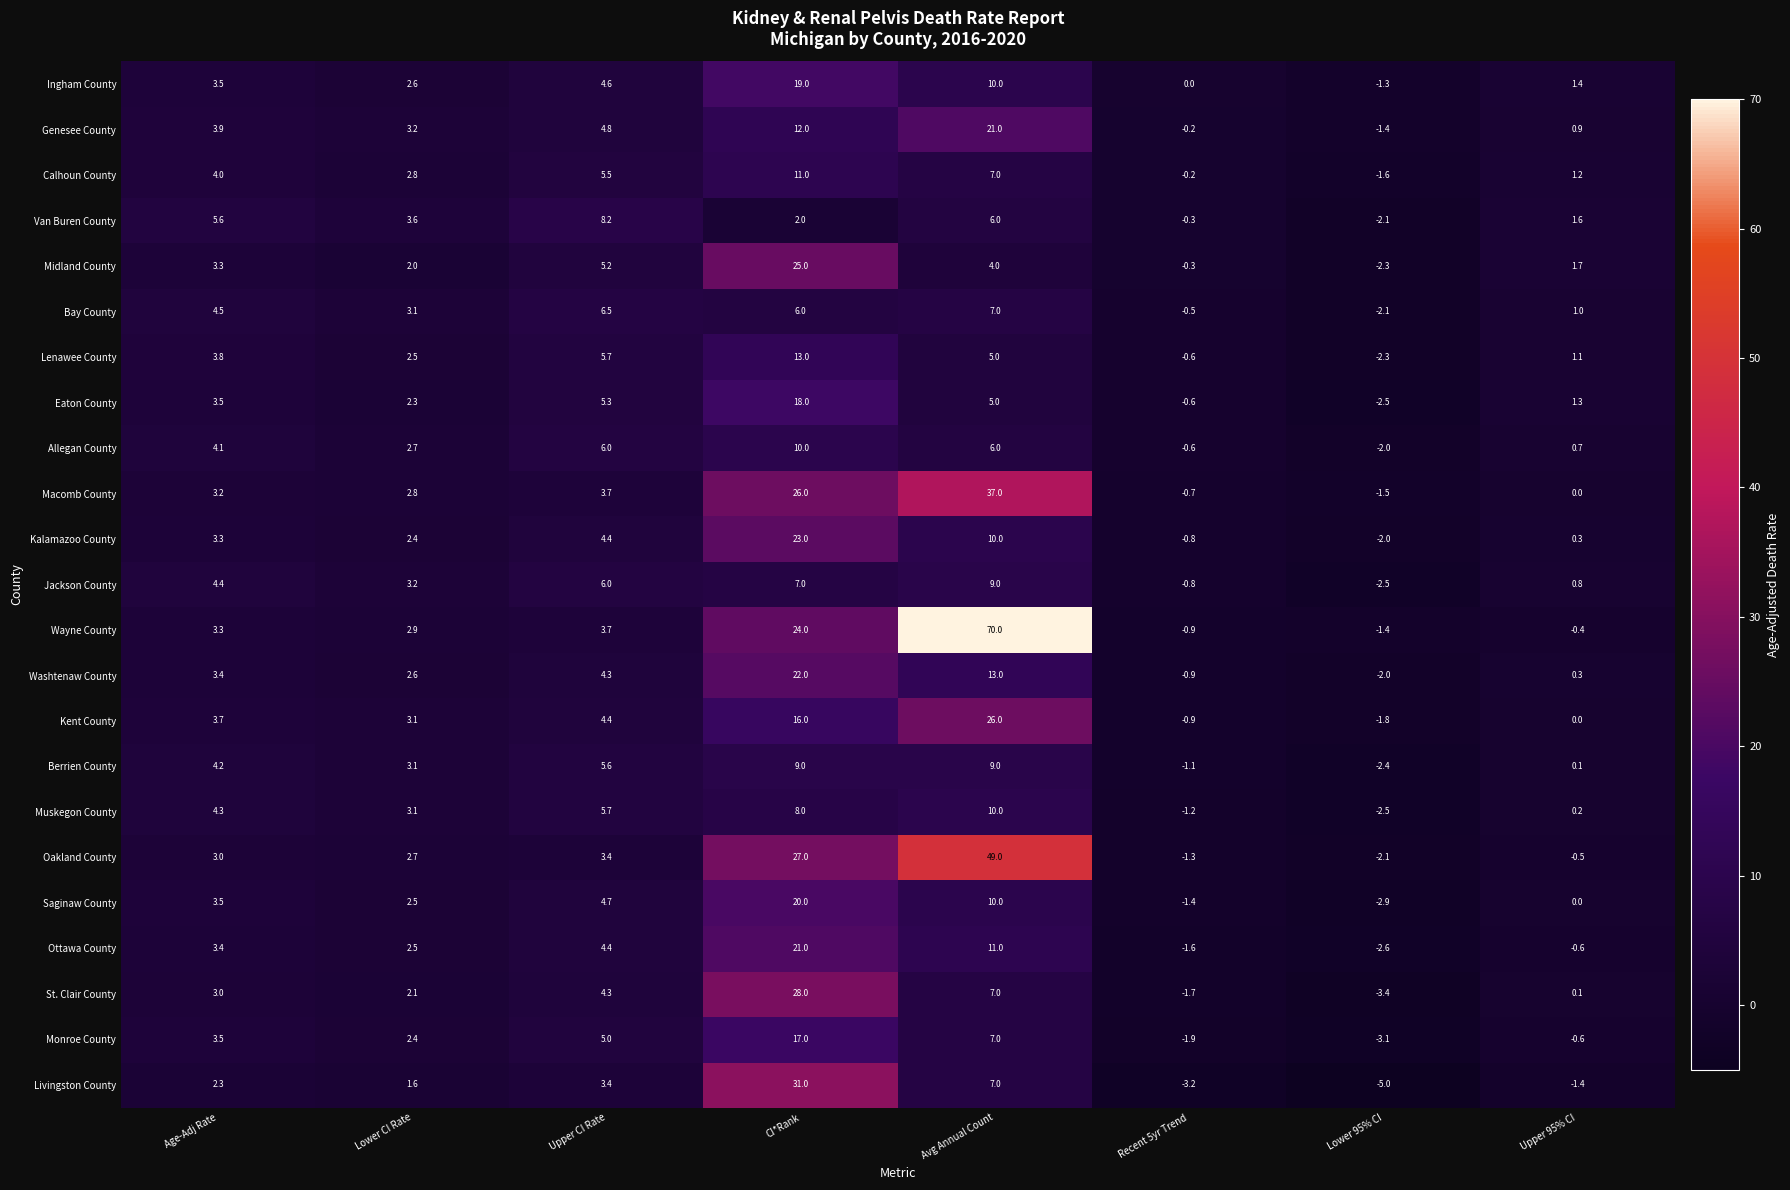

The value of Jackson County at Age-Adj Rate is 4.4. True or false?

True